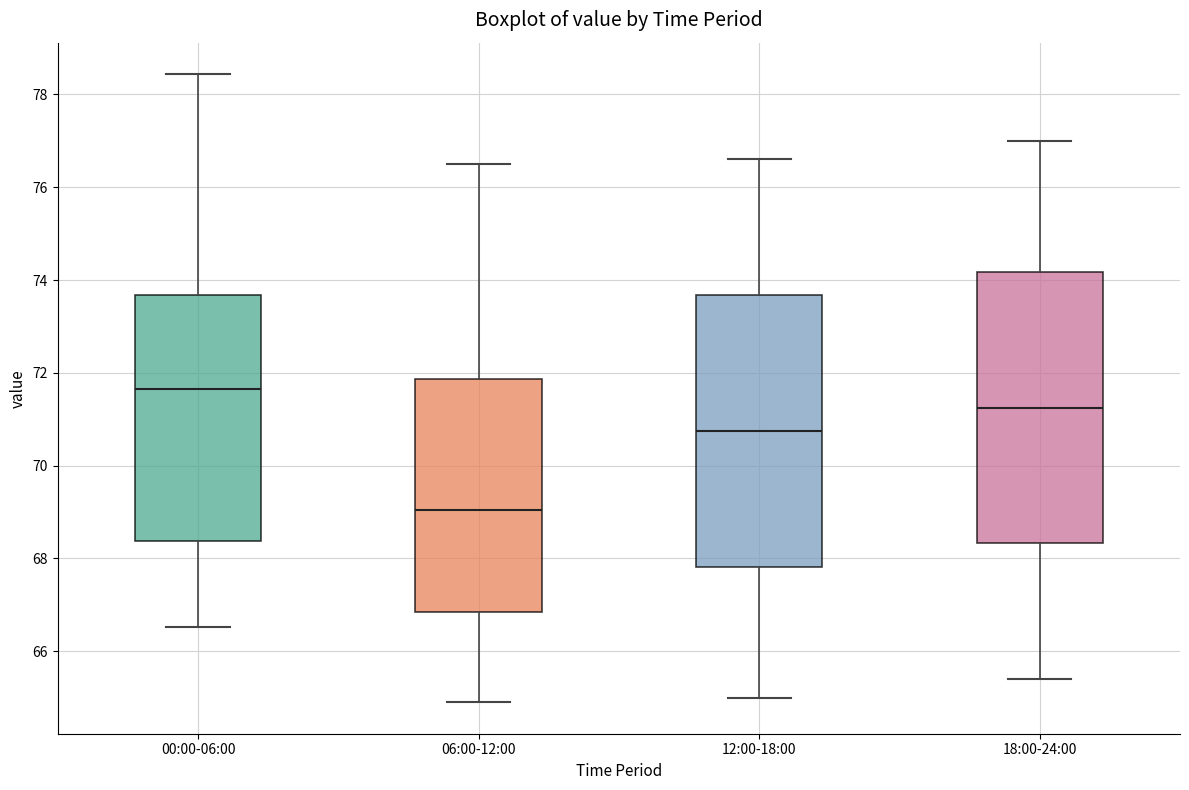

Where does the lower whisker of the box for 12:00-18:00 end on the y-axis? The values are not printed on the chart, so give them approximately, as read against the axis.

65.0